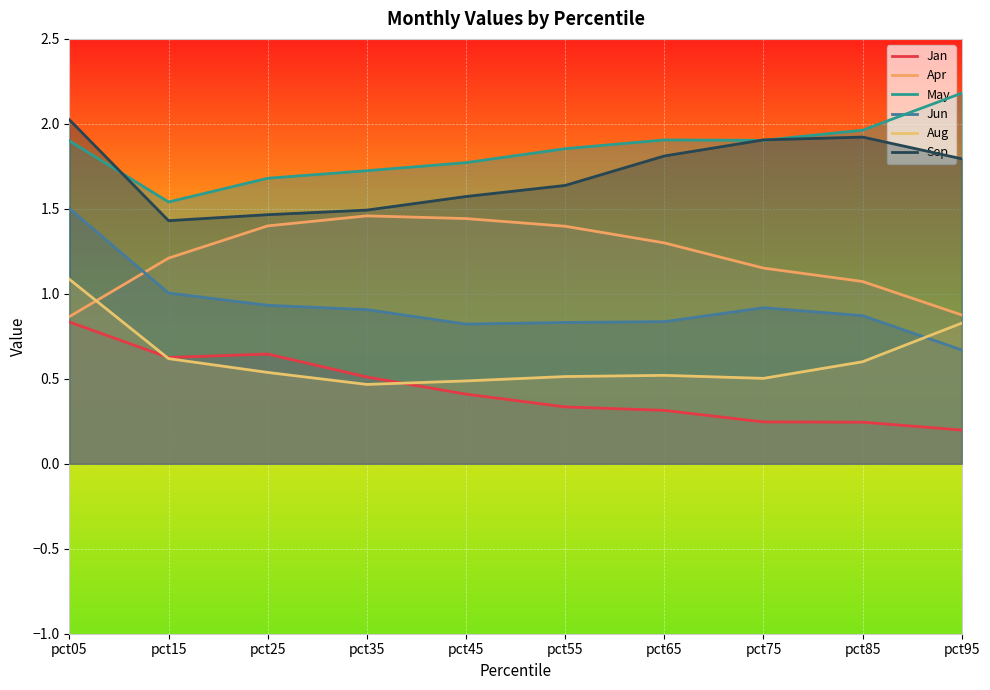

In Jan, how many points are higher than both neighbors (excluding endpoints)?

1